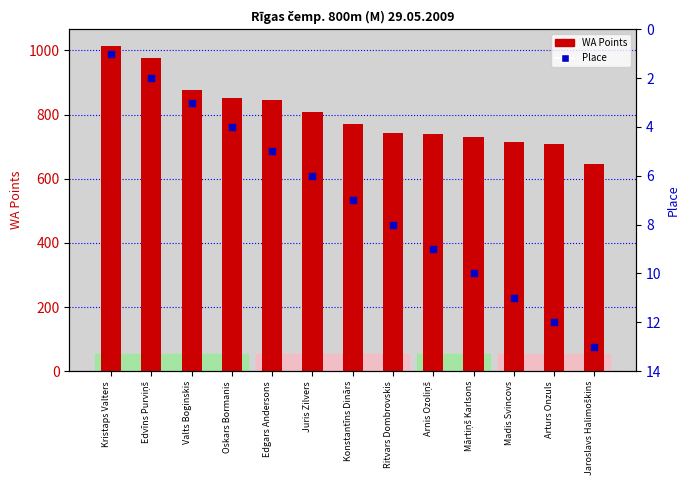

Which series reaches the maximum Y coordinate?

WA Points